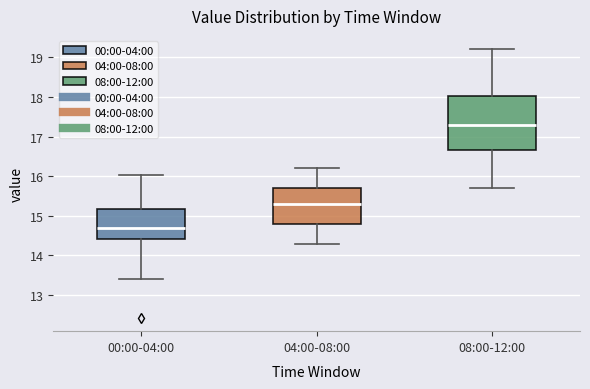

Which box is the tallest, from its lower edge to its upper edge?

08:00-12:00